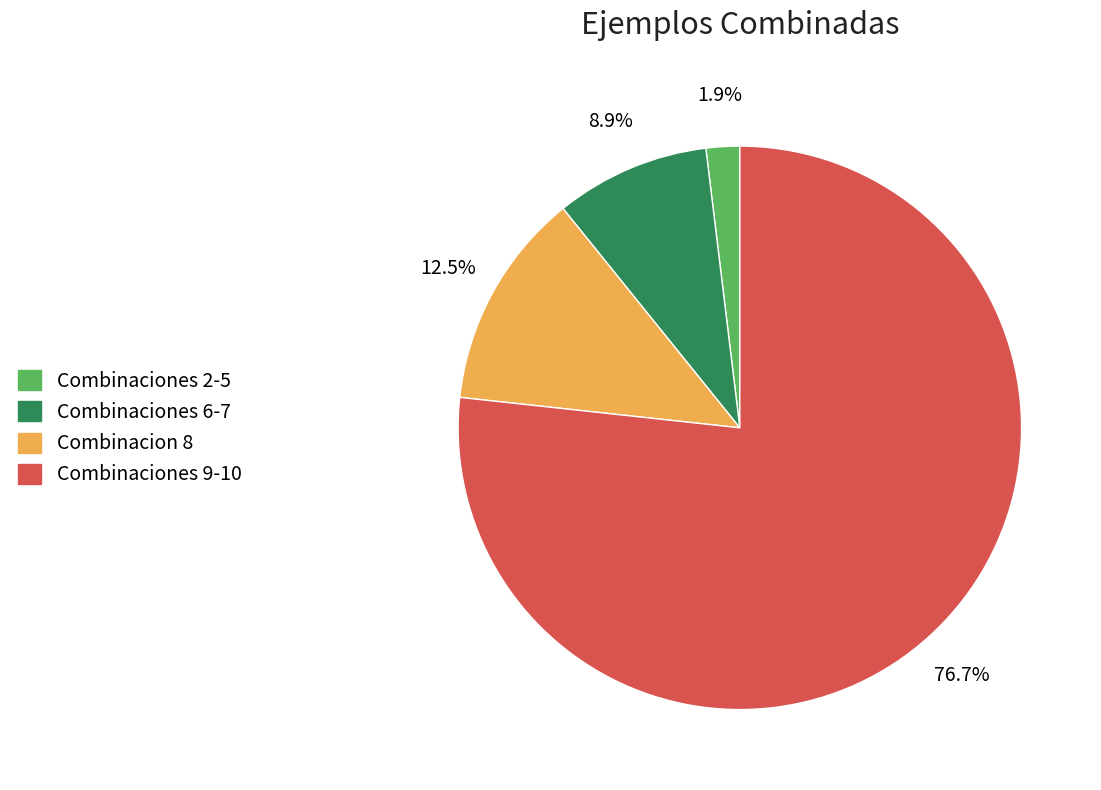

To the nearest percent, what is the average slice percentage?

25%